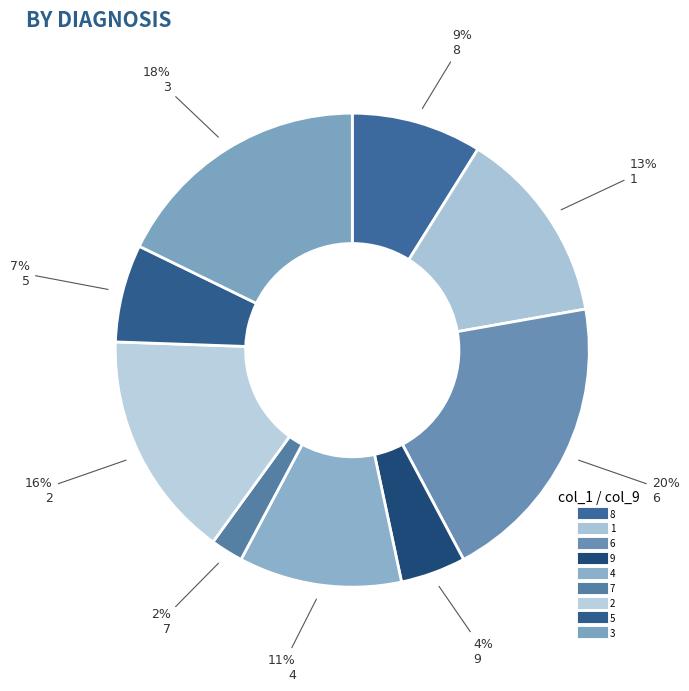

How many slices are in this pie chart?

9